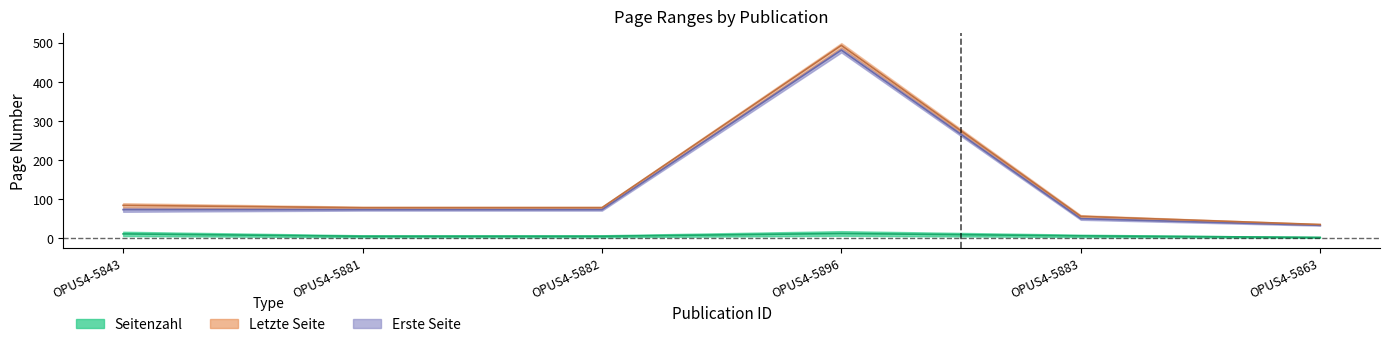

What are all the series names shown in the legend?

Seitenzahl, Letzte Seite, Erste Seite